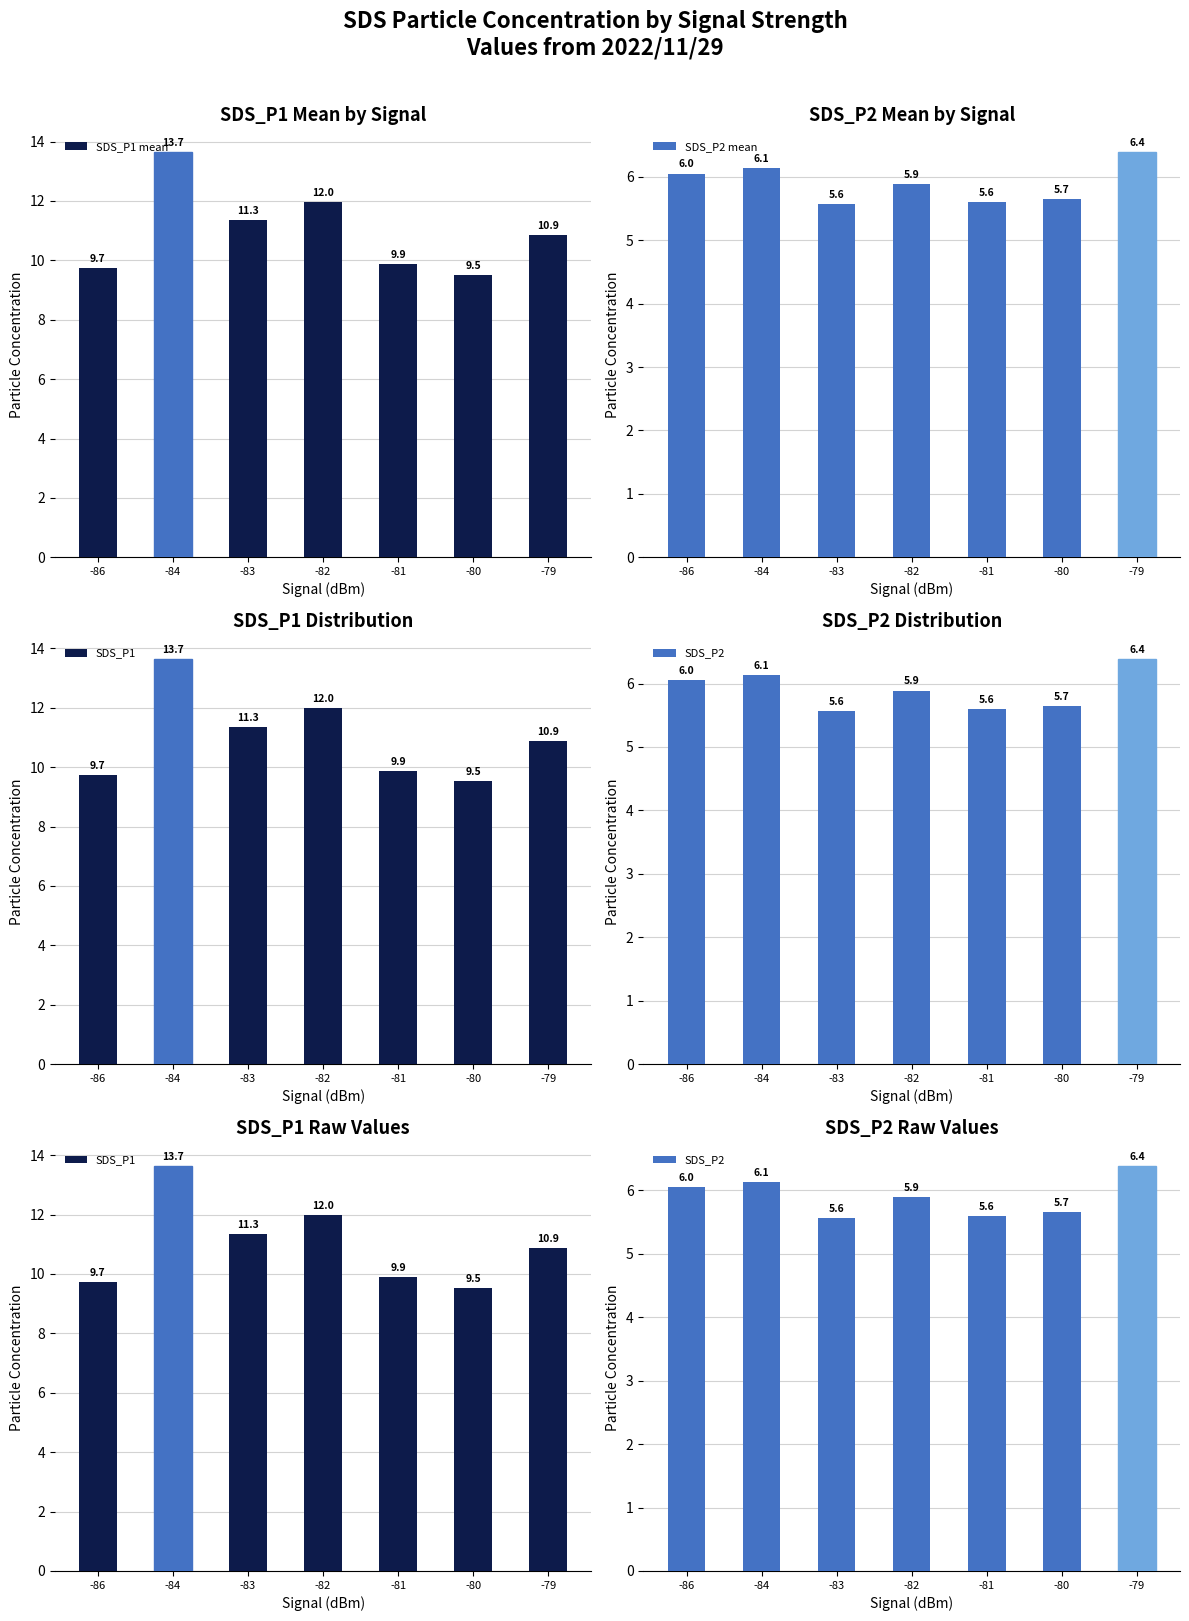

How many series are shown in this chart?

4